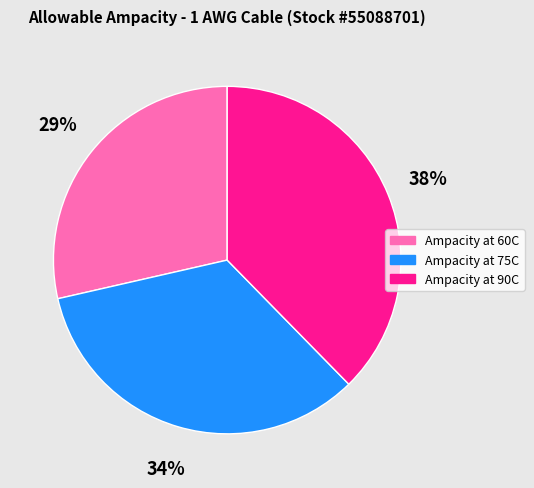

The Ampacity at 75C slice represents 34% of the pie. True or false?

True